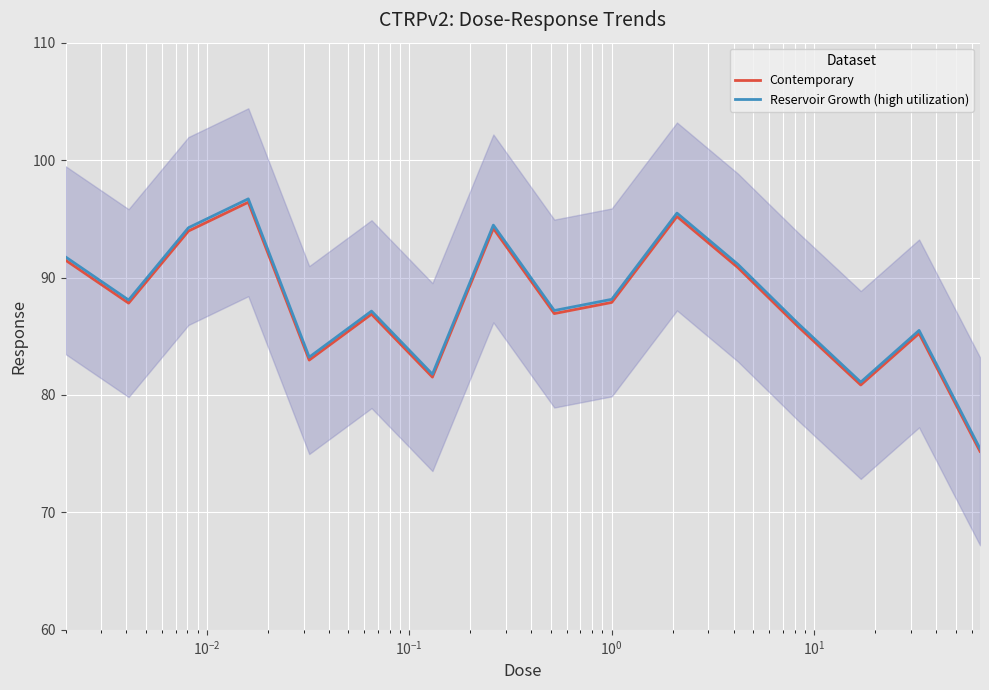

At how many categories does at least one series exceed 88?

8